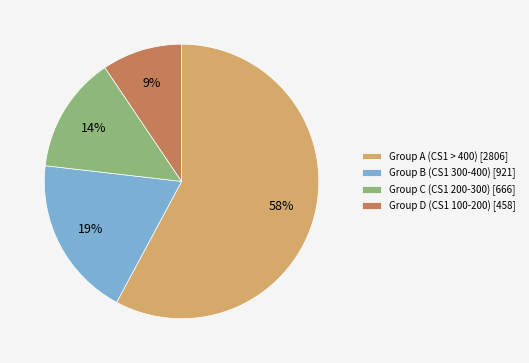

To the nearest percent, what percentage of the pie is Group A (CS1 > 400) [2806]?

58%